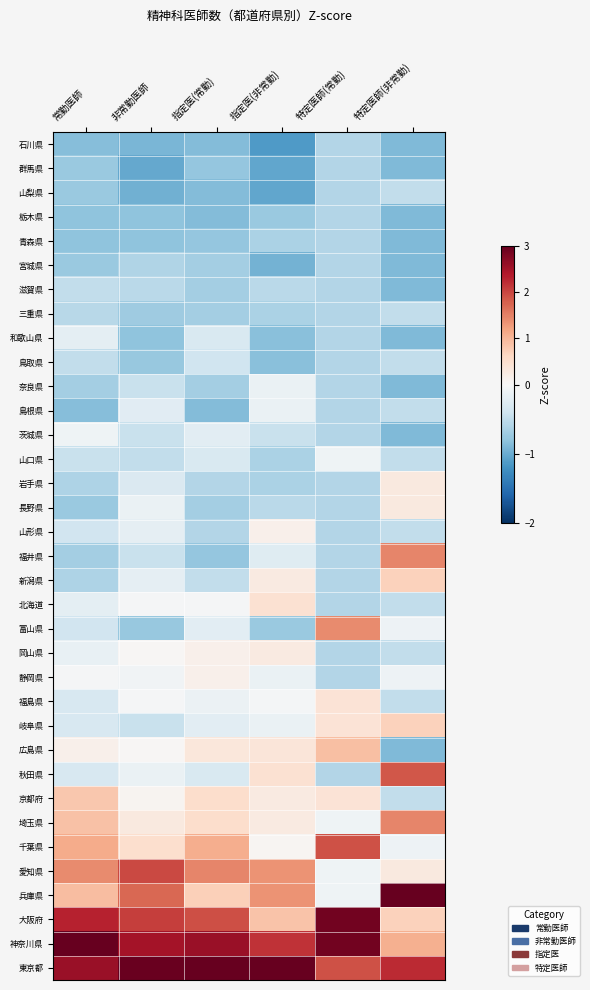

Rank the series at 非常勤医師 from lowest to highest value.

群馬県, 山梨県, 石川県, 栃木県, 青森県, 和歌山県, 鳥取県, 富山県, 三重県, 宮城県, 滋賀県, 山口県, 奈良県, 茨城県, 福井県, 岐阜県, 岩手県, 島根県, 山形県, 新潟県, 長野県, 秋田県, 静岡県, 北海道, 福島県, 岡山県, 広島県, 京都府, 埼玉県, 千葉県, 兵庫県, 愛知県, 大阪府, 神奈川県, 東京都